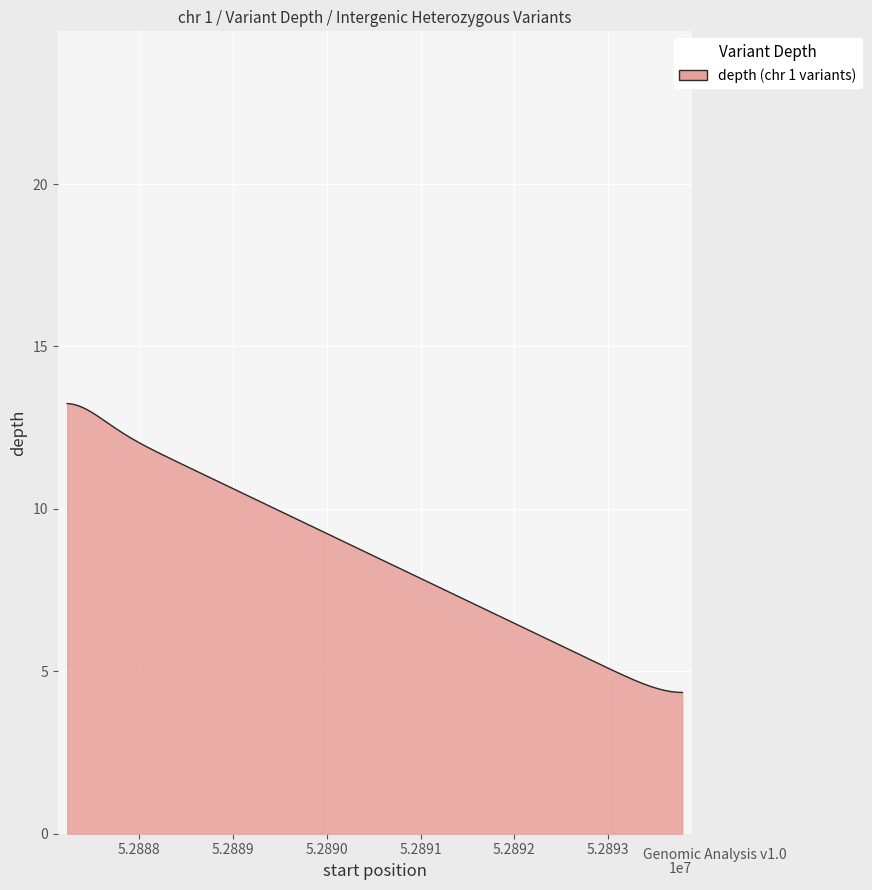

What is the minimum value shown in the chart?

4.3